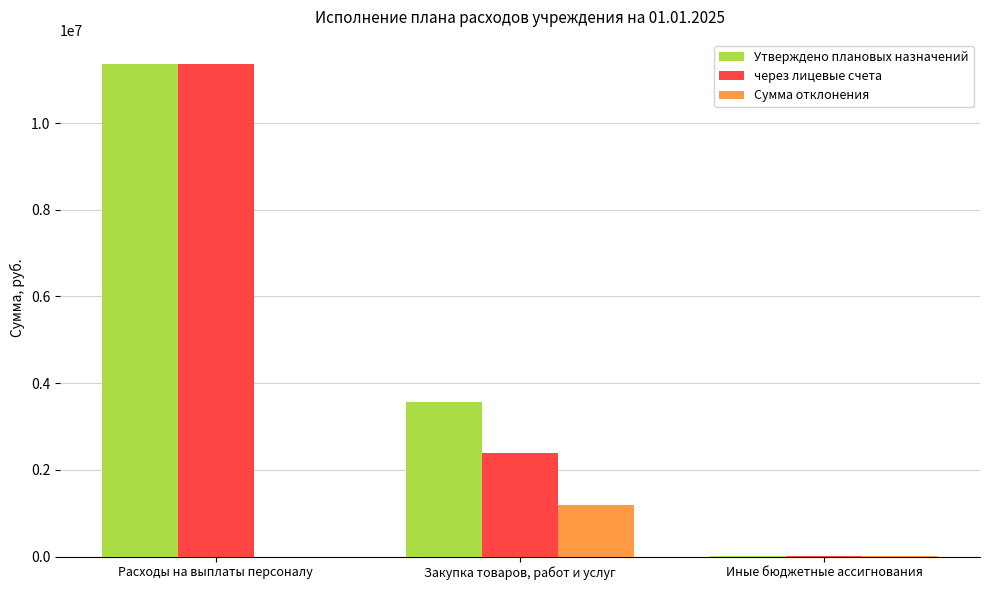

What are all the series names shown in the legend?

Утверждено плановых назначений, через лицевые счета, Сумма отклонения